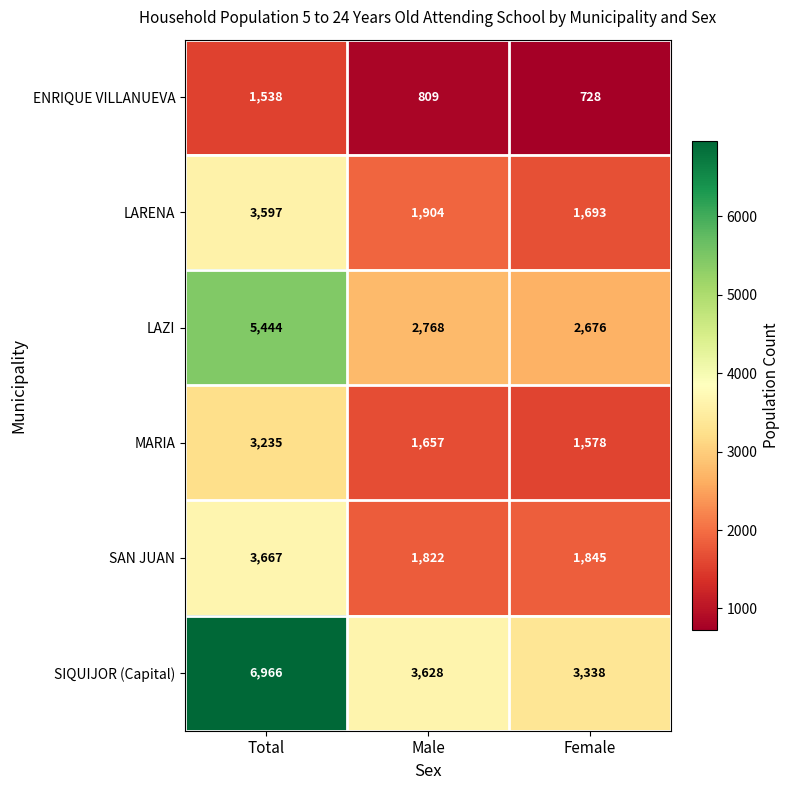

Reading left to right, list all the values displayed in this chart.

ENRIQUE VILLANUEVA: 1538	809	728
LARENA: 3597	1904	1693
LAZI: 5444	2768	2676
MARIA: 3235	1657	1578
SAN JUAN: 3667	1822	1845
SIQUIJOR (Capital): 6966	3628	3338